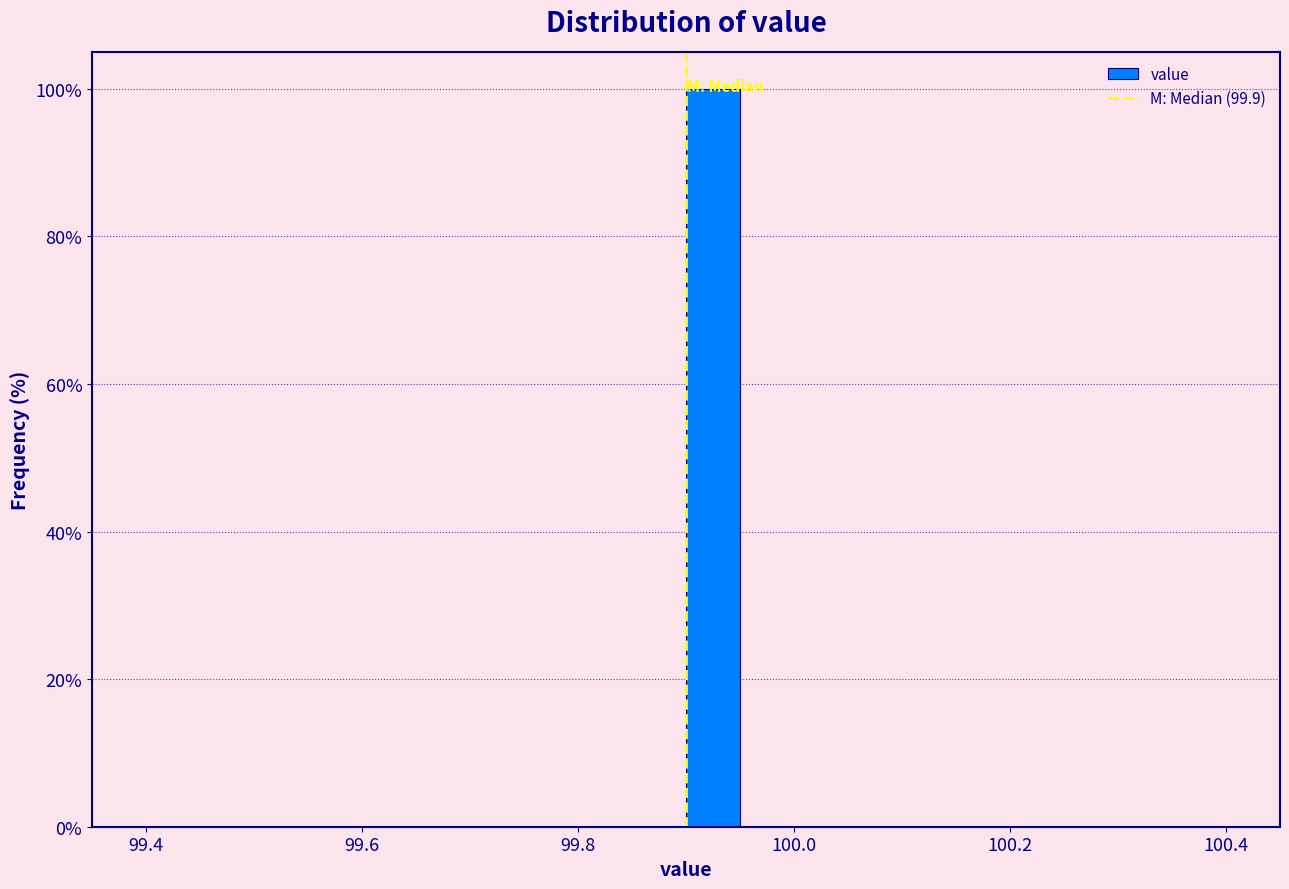

Read against the x-axis, roughly where is the centre of the tallest bar?

99.92